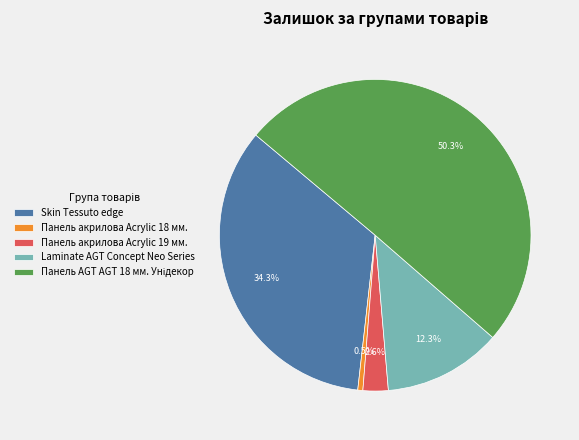

Is the sum of Панель акрилова Acrylic 19 мм. and Laminate AGT Concept Neo Series greater than half?

No